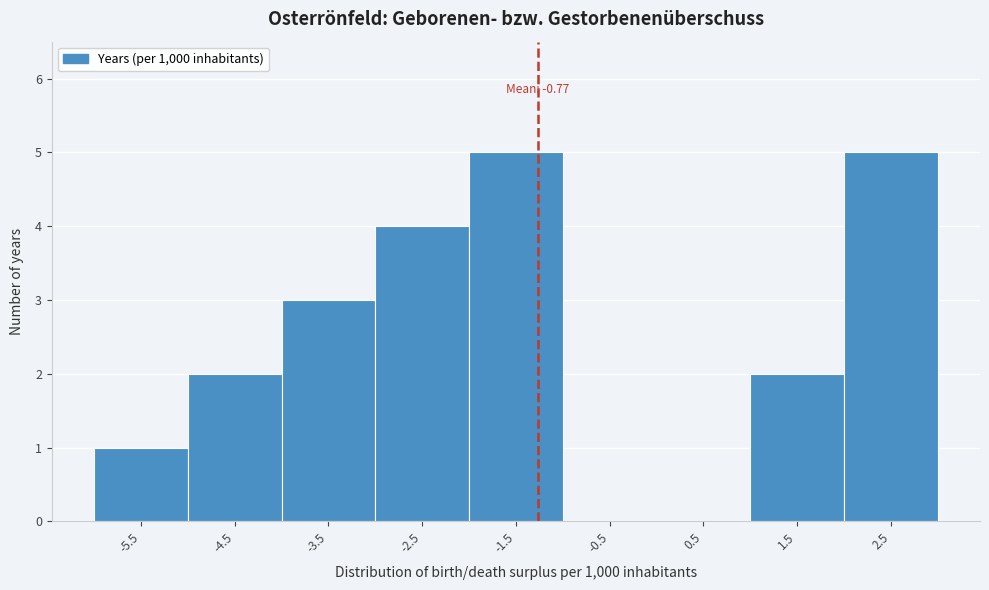

Reading left to right, what are all the values shown in this chart?

-5.5=1	-4.5=2	-3.5=3	-2.5=4	-1.5=5	-0.5=0	0.5=0	1.5=2	2.5=5